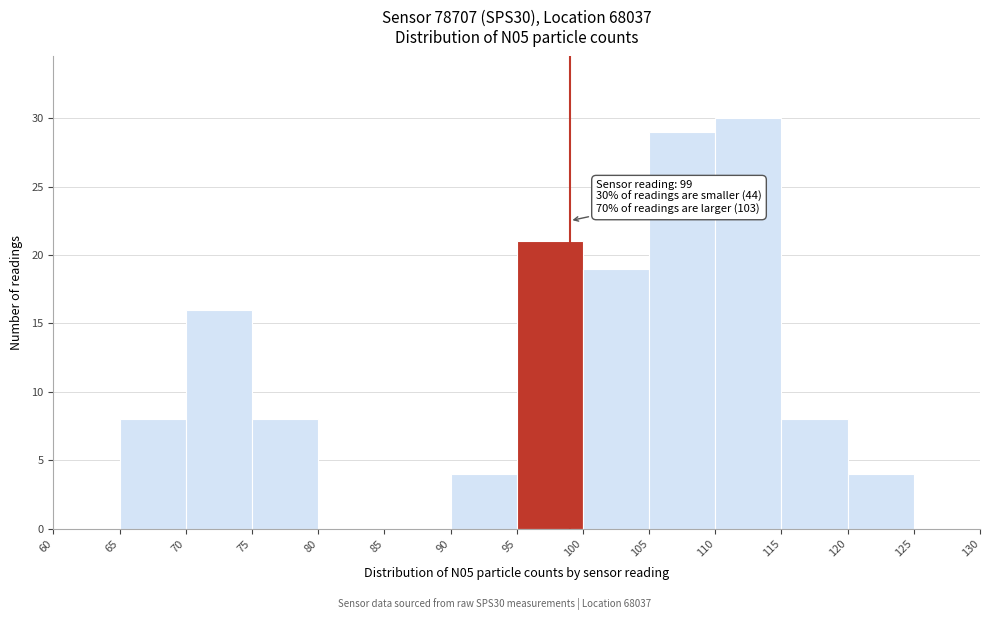

Over which range of the x-axis is the bar tallest?

110 to 115